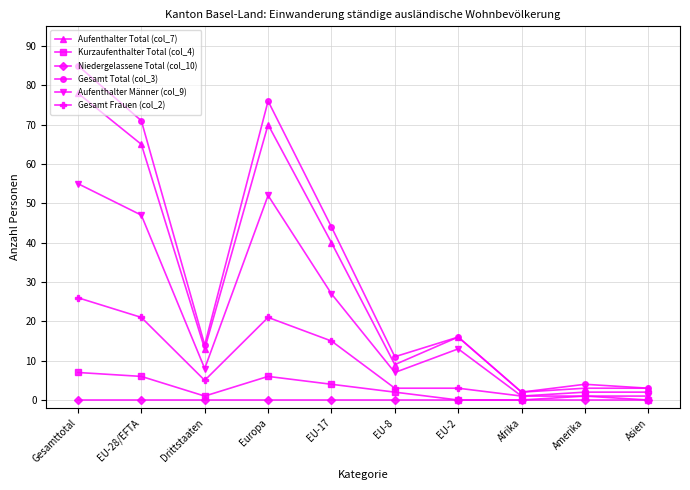

At how many categories does at least one series exceed 72?

2